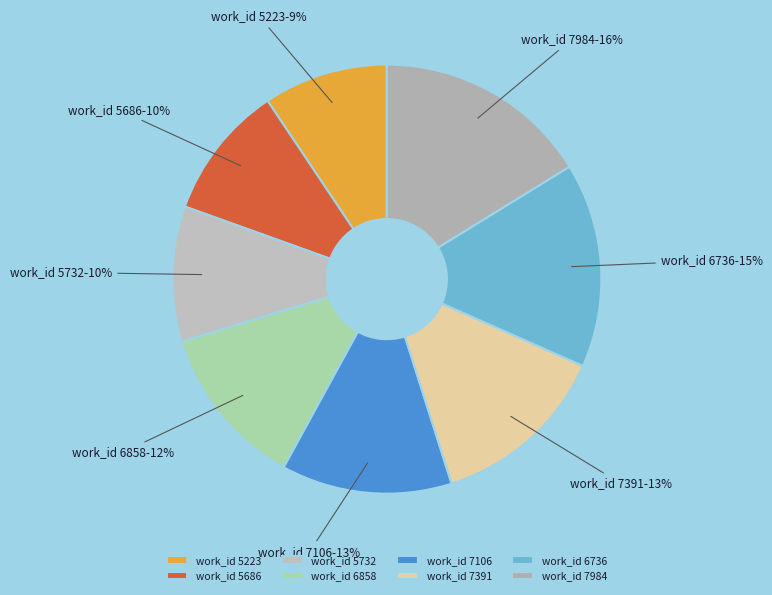

How many slices are in this pie chart?

8